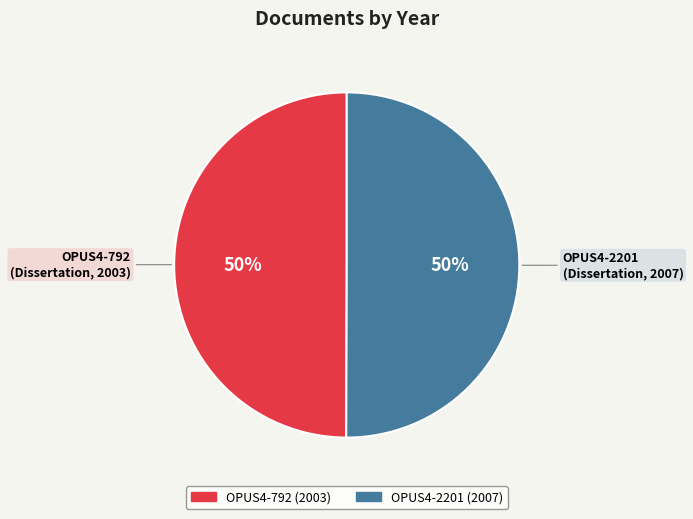

Approximately how many times larger is the value at OPUS4-792 (2003) compared to OPUS4-2201 (2007)?

1.0